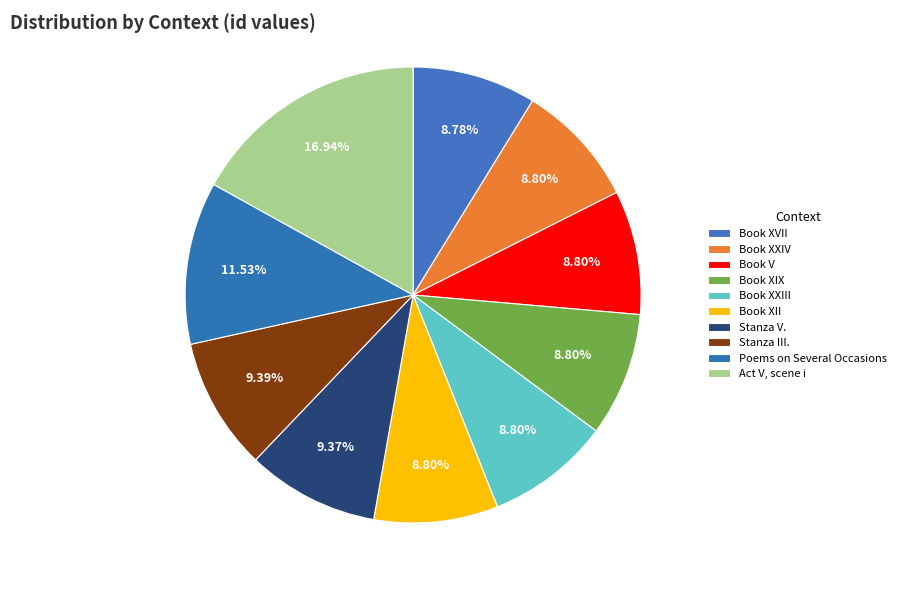

What is the smallest slice in the pie chart?

Book XVII